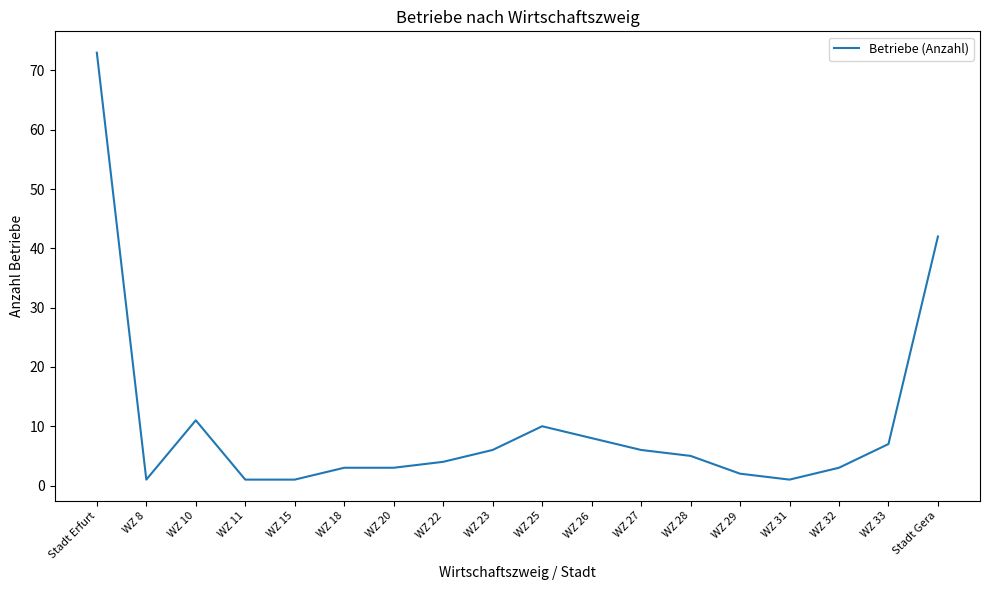

What is the maximum value shown in the chart?

73